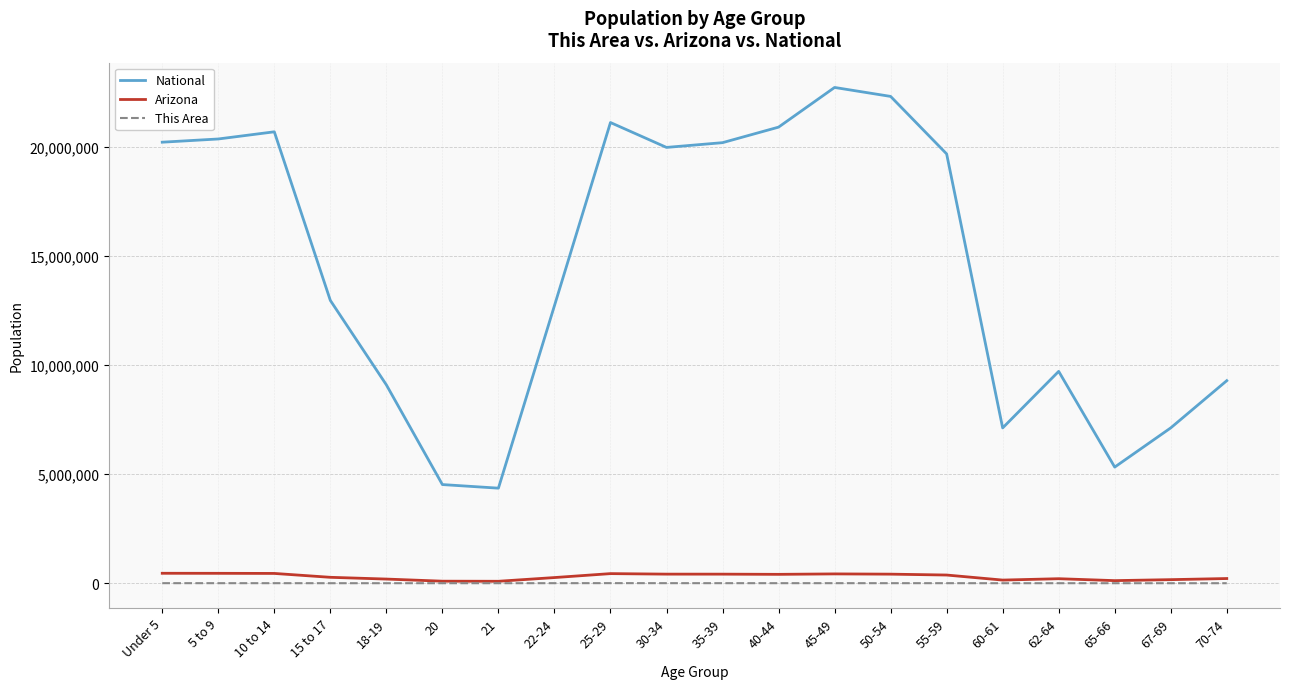

True or false: National and This Area cross at least once.

False